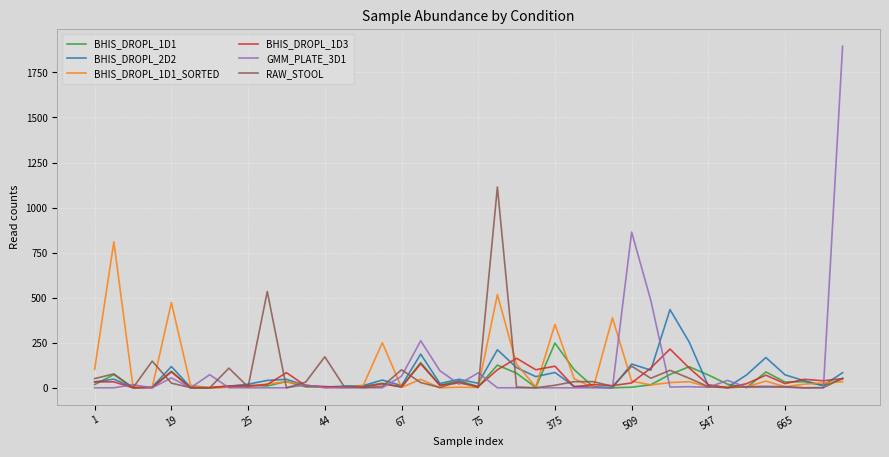

Which series has the widest spread of values?

GMM_PLATE_3D1